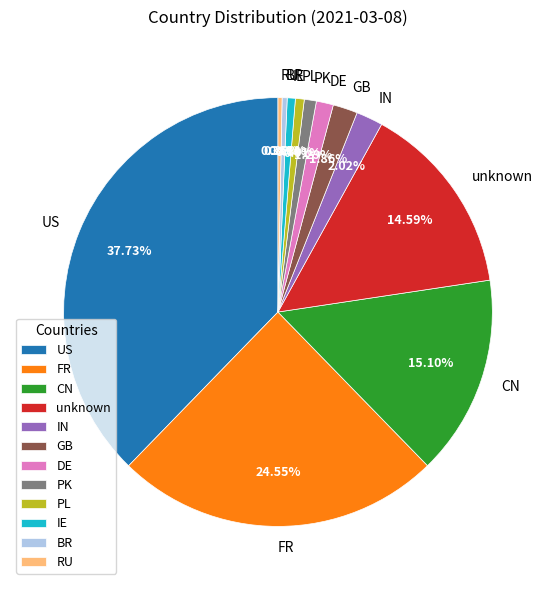

Which has a higher value, unknown or GB?

unknown